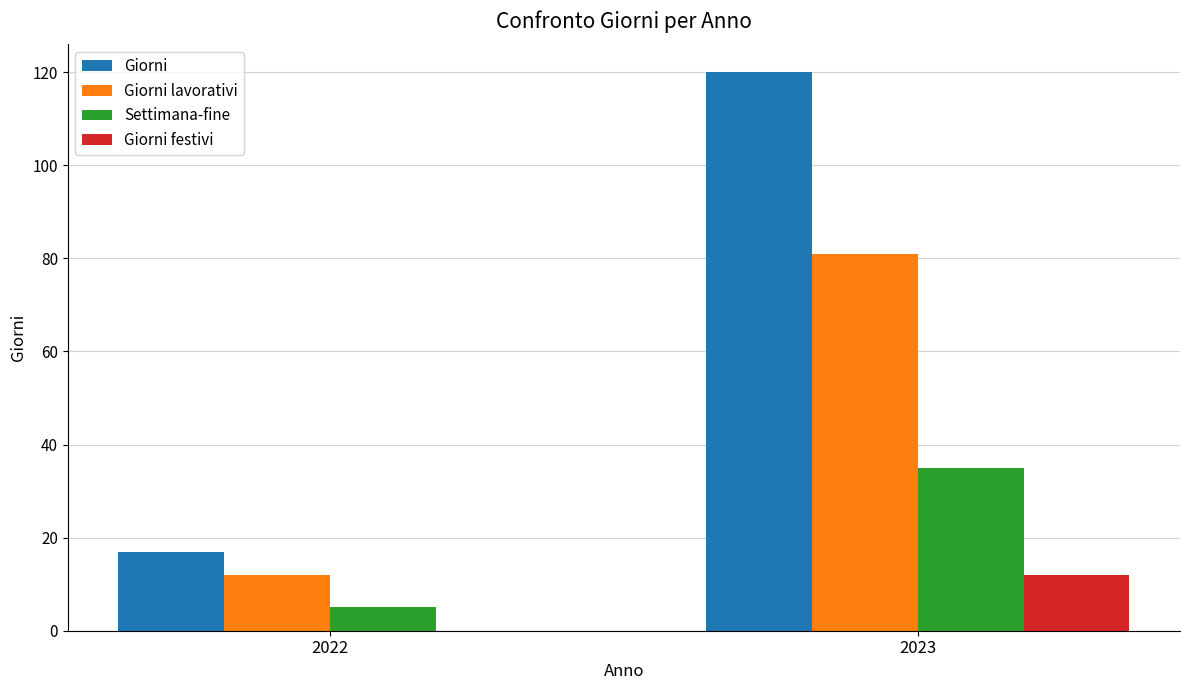

The Giorni lavorativi series shows 12 at 2022. True or false?

True